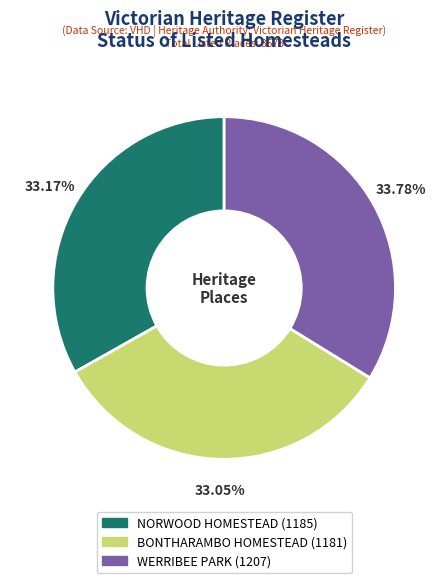

True or false: BONTHARAMBO HOMESTEAD accounts for 33% of the total.

True